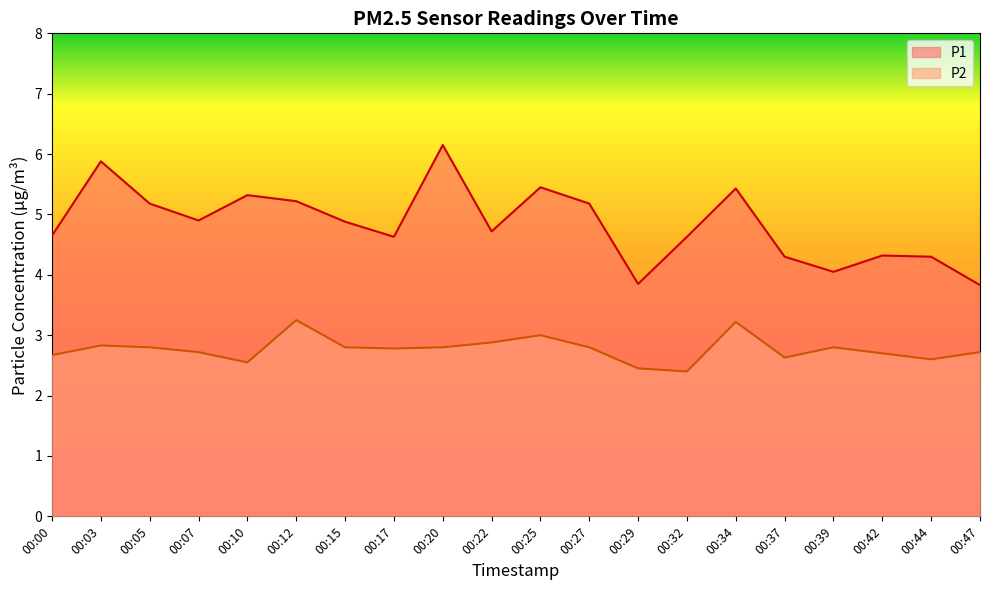

Is the value of P2 at 00:47 greater than the value of P1 at 00:20?

No